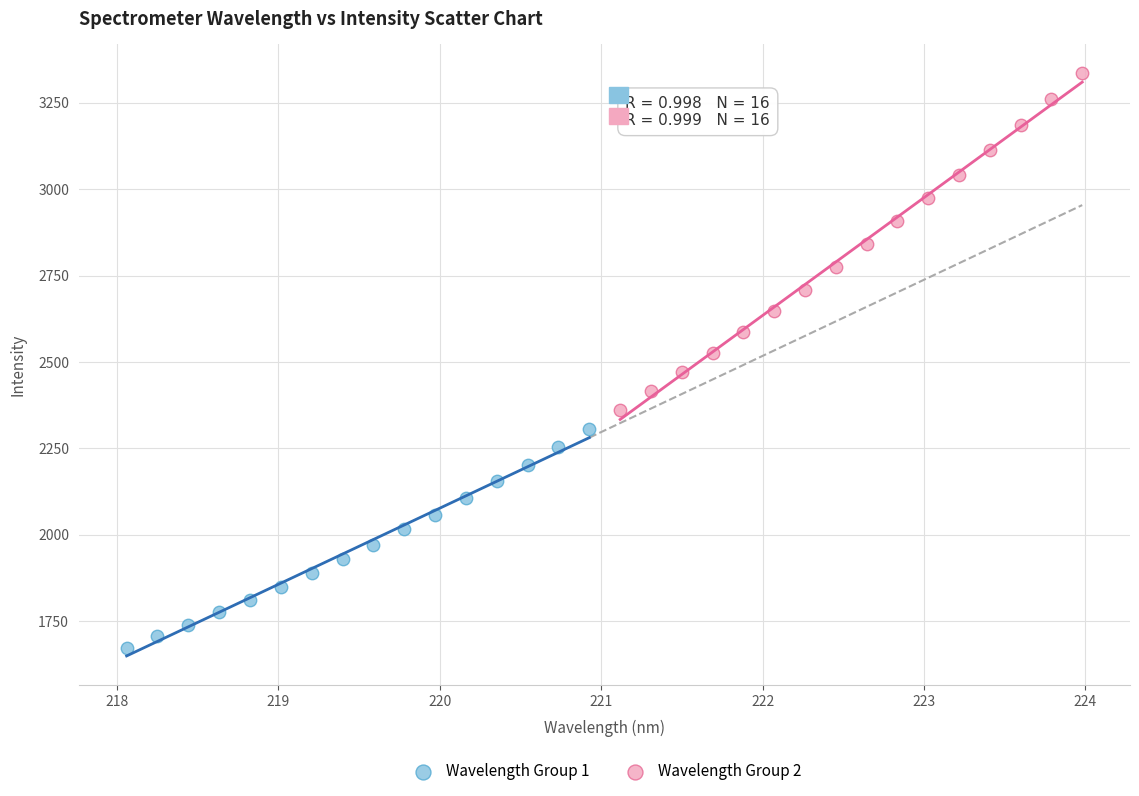

What are all the series names shown in the legend?

Wavelength Group 1, Wavelength Group 2